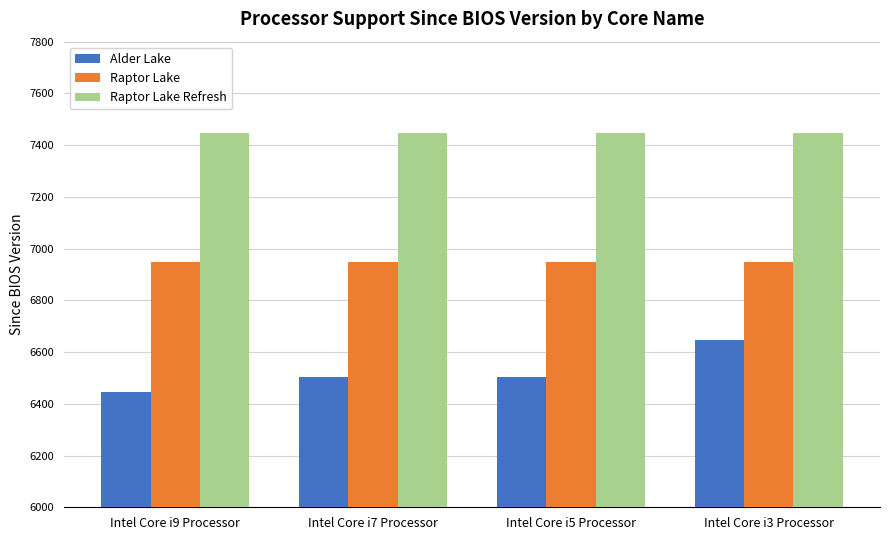

What position from the left is Intel Core i9 Processor?

1